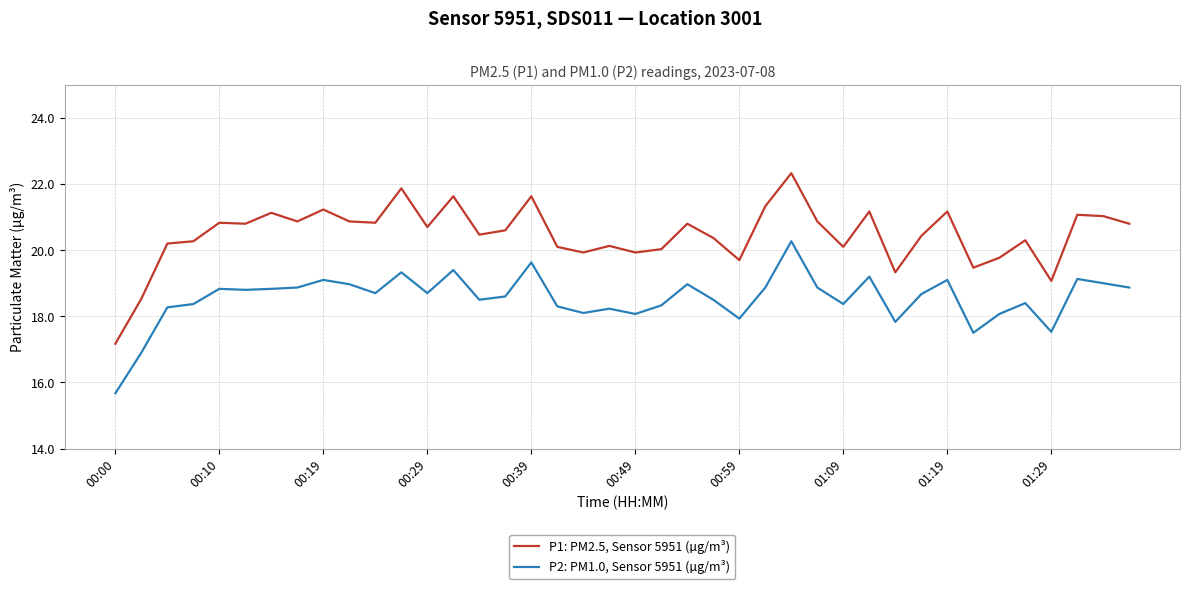

True or false: P2: PM1.0, Sensor 5951 (µg/m³) and P1: PM2.5, Sensor 5951 (µg/m³) cross at least once.

False